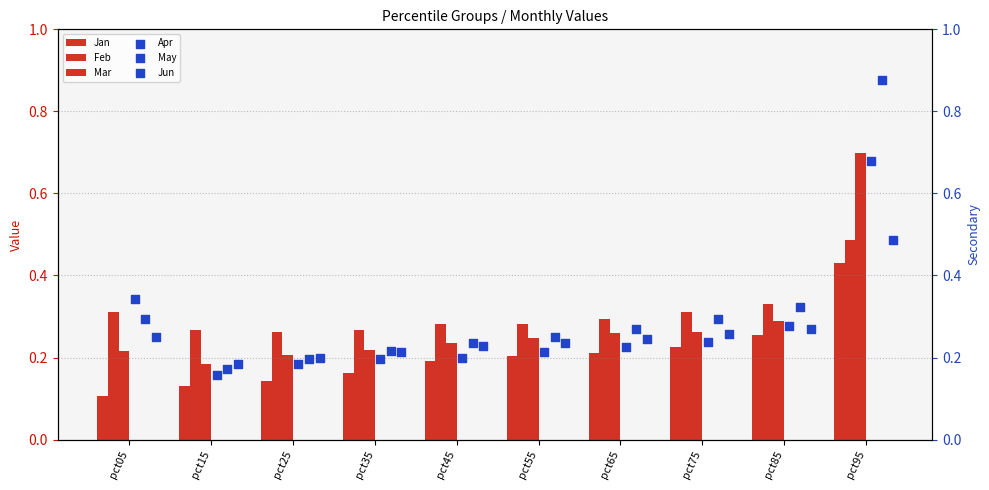

Which series has the widest spread of Y values?

May